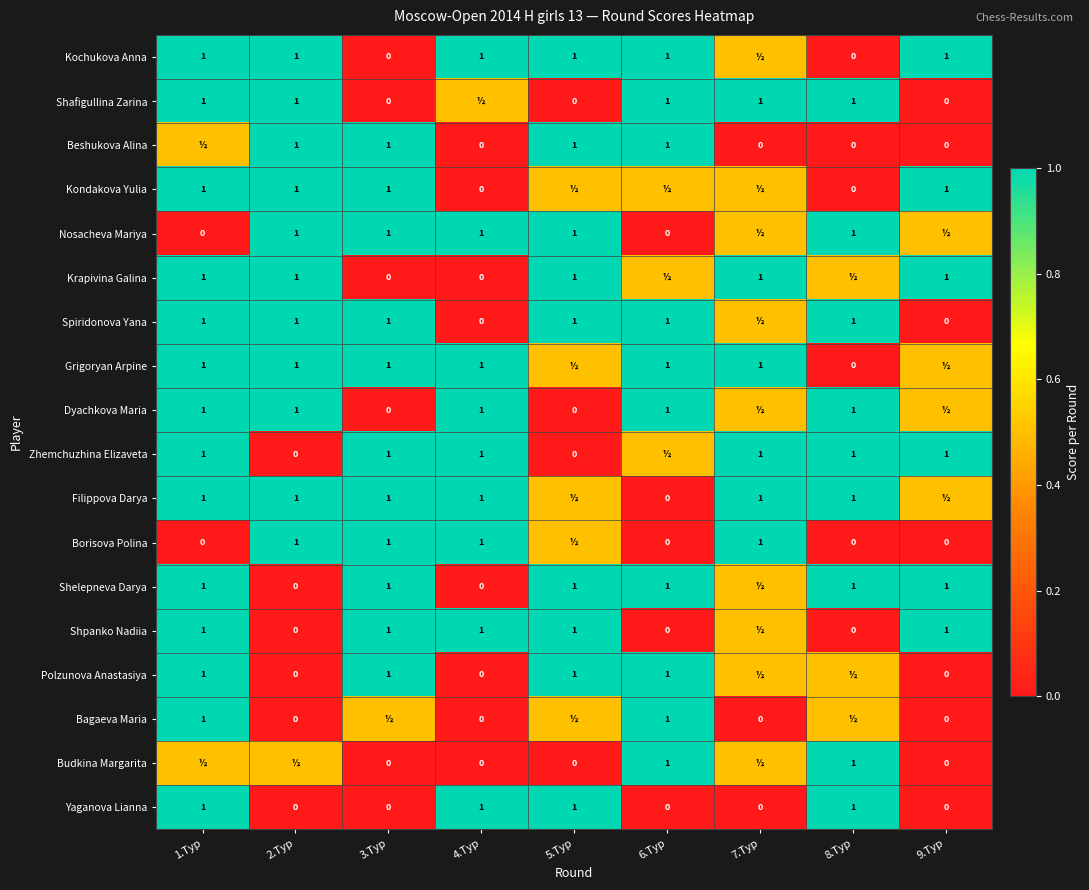

How many categories are shown in the chart?

9